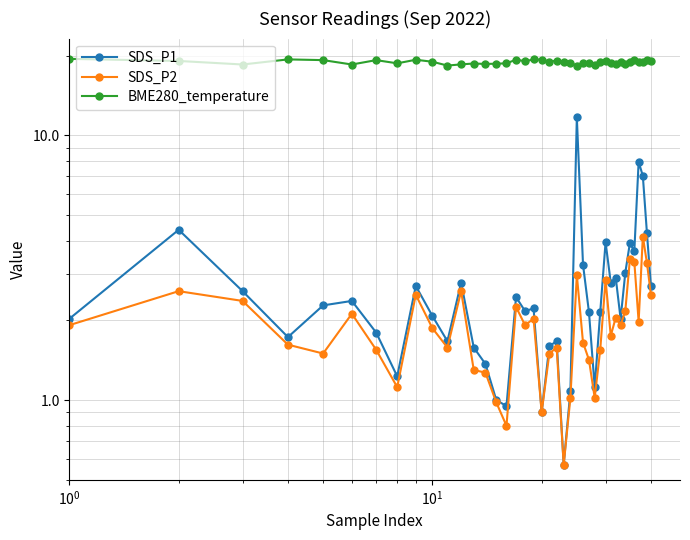

What is the difference between the second highest and second lowest values in the BME280_temperature series?

1.0